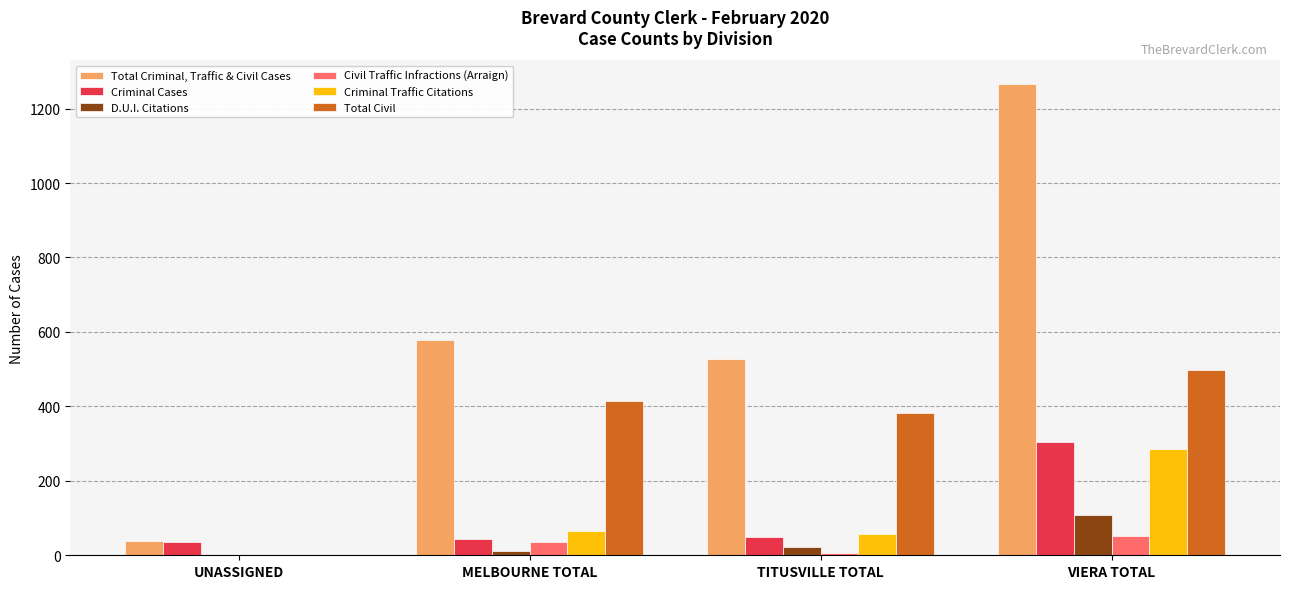

True or false: Total Civil has a value of 208 at UNASSIGNED.

False